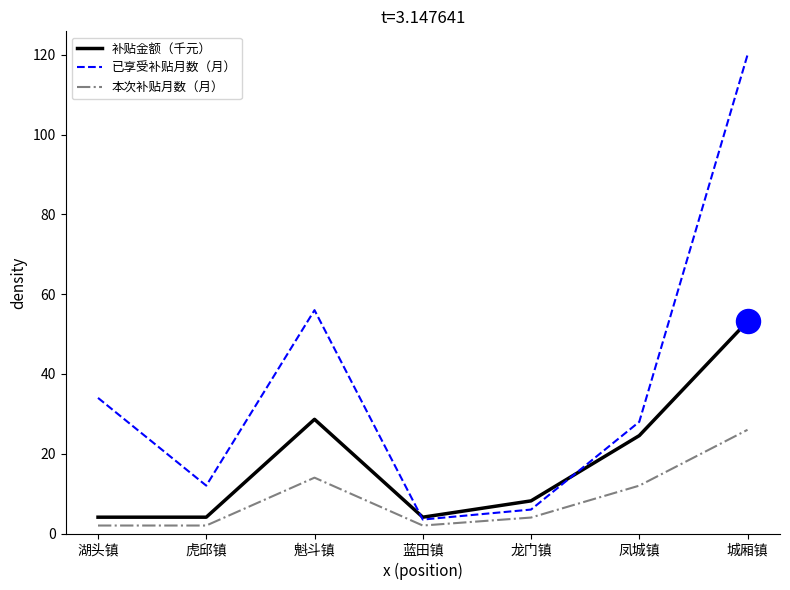

Is the value of 本次补贴月数（月） at 湖头镇 greater than the value of 补贴金额（千元） at 龙门镇?

No